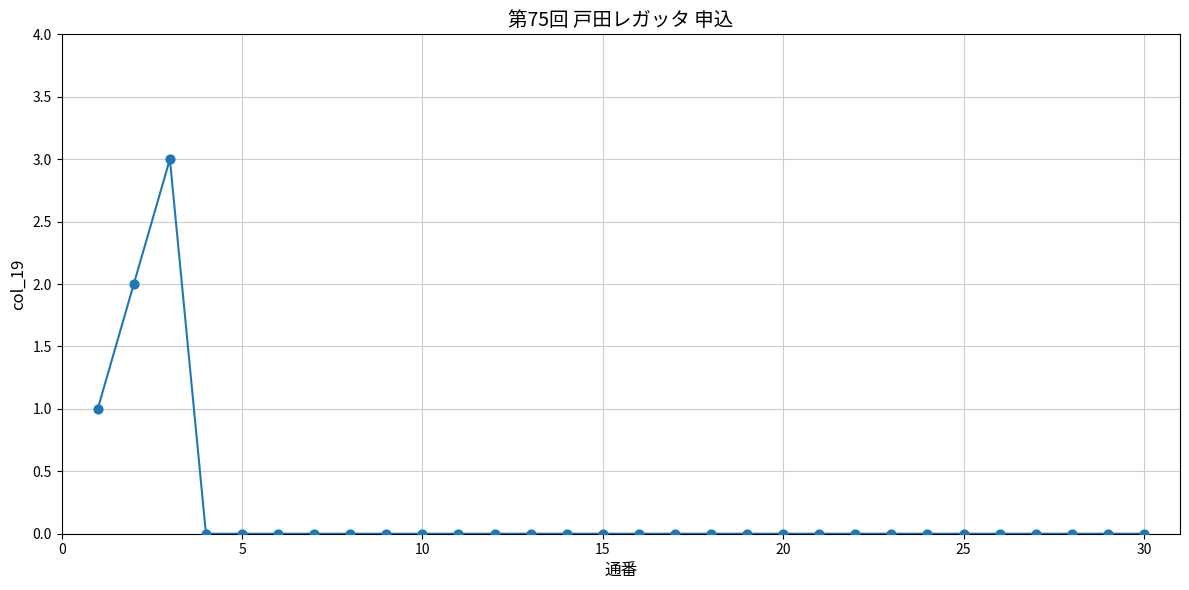

What is the greatest value displayed?

3